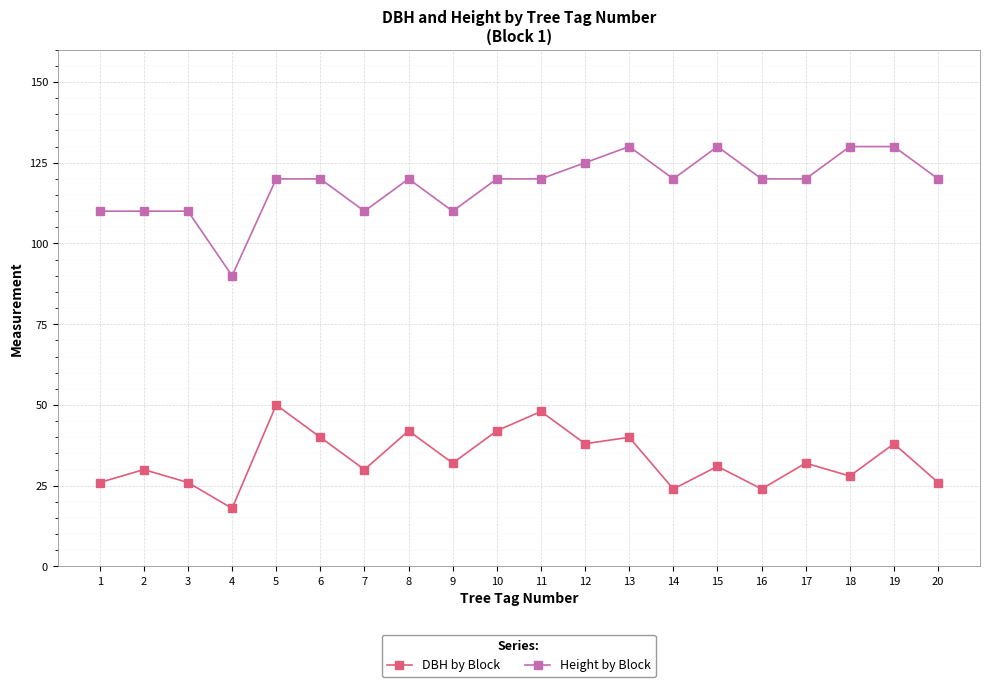

The value of DBH by Block at 4 is 5. True or false?

False